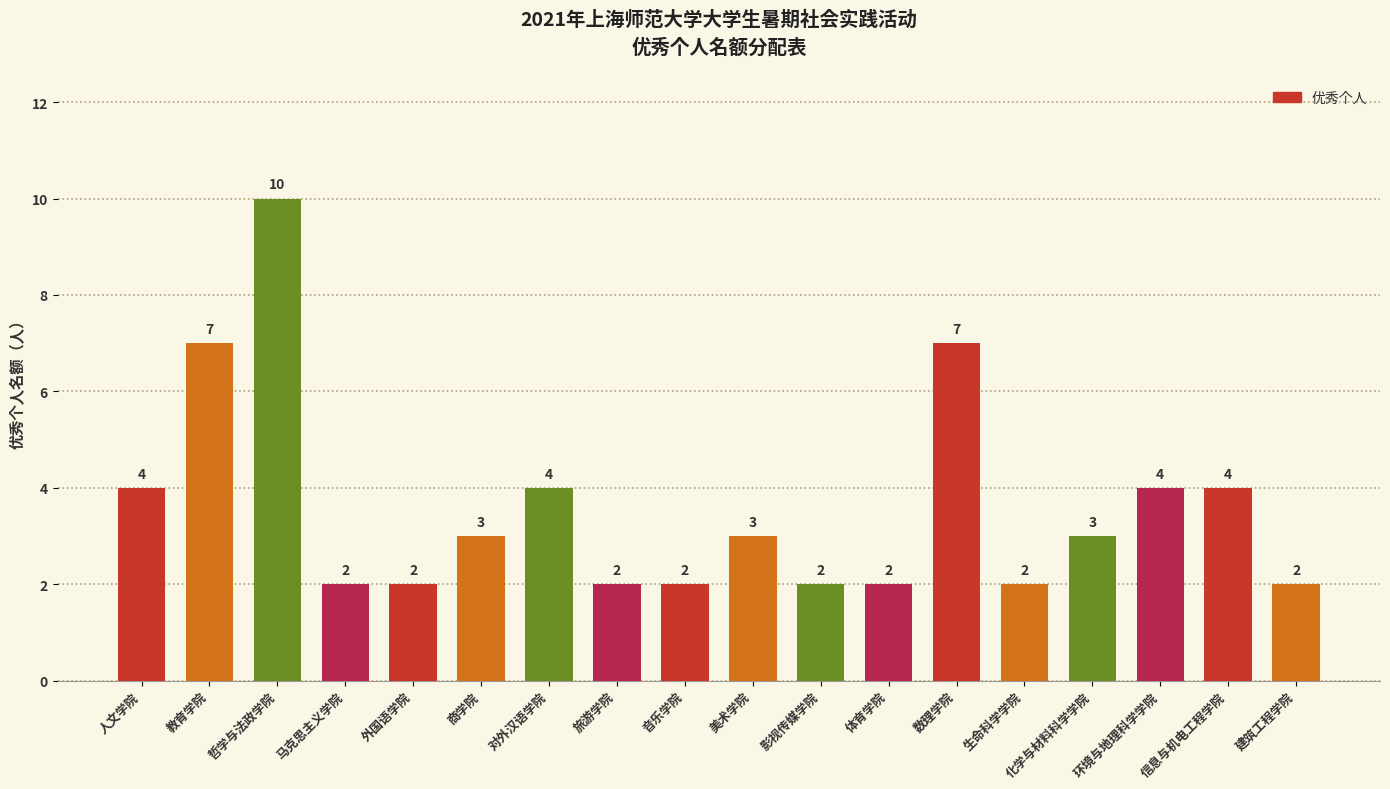

True or false: the data shows 2 at 马克思主义学院.

True